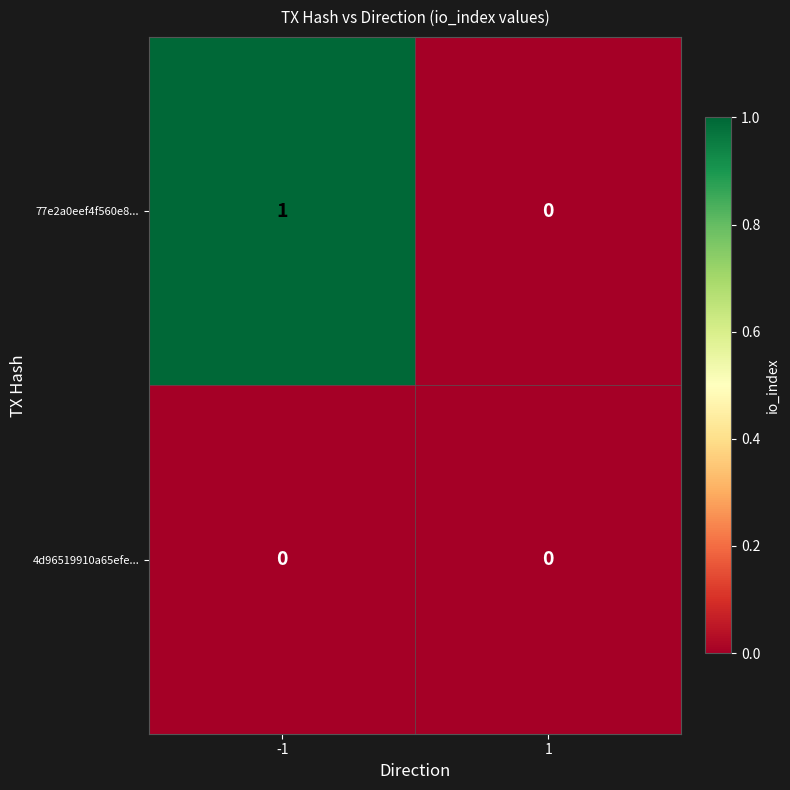

Which series has the largest total across all categories?

77e2a0eef4f560e8...